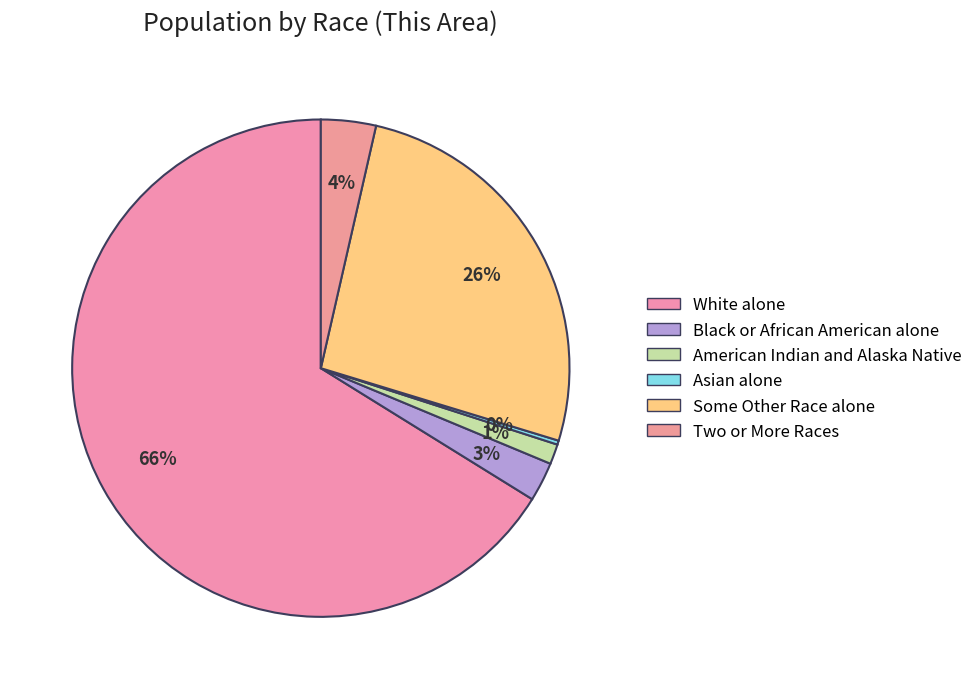

To the nearest percent, what is the difference between the Two or More Races and Black or African American alone slice percentages?

1%